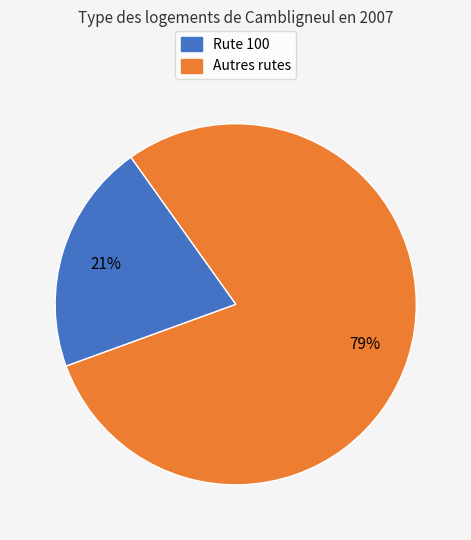

Count the number of slices in the pie.

2